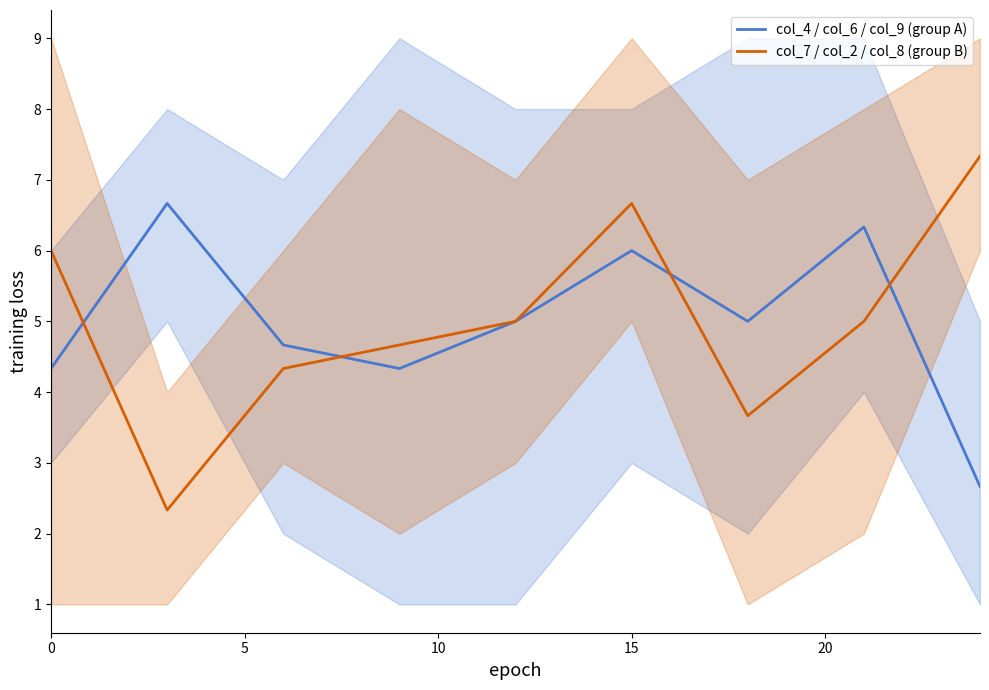

What are all the series names shown in the legend?

col_4 / col_6 / col_9 (group A), col_7 / col_2 / col_8 (group B)